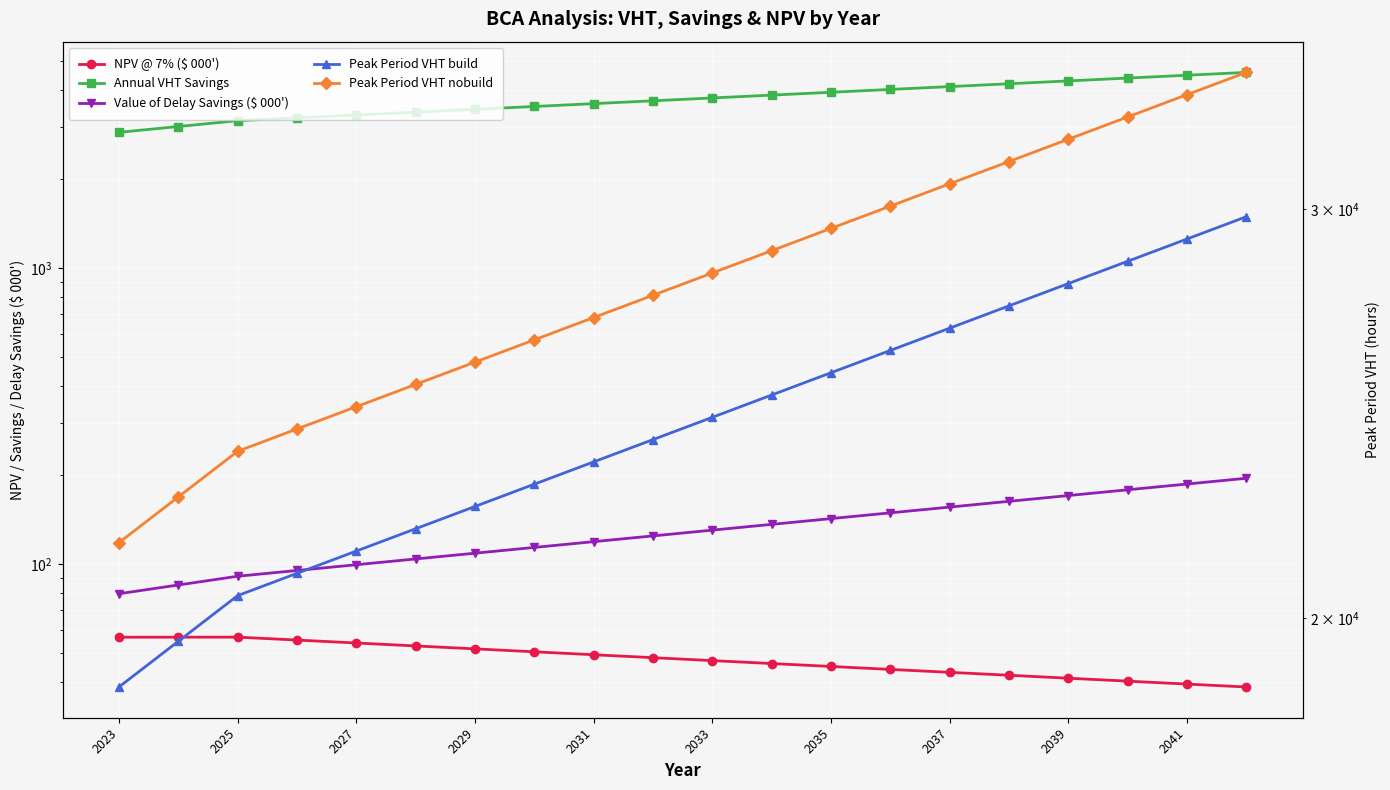

True or false: Annual VHT Savings and Value of Delay Savings ($ 000') intersect in this chart.

False